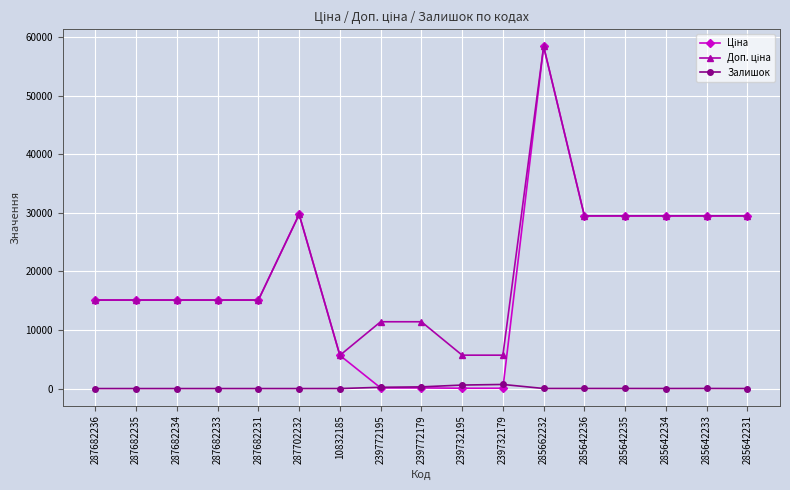

True or false: Залишок has a value of 218.0 at 239772195.

True